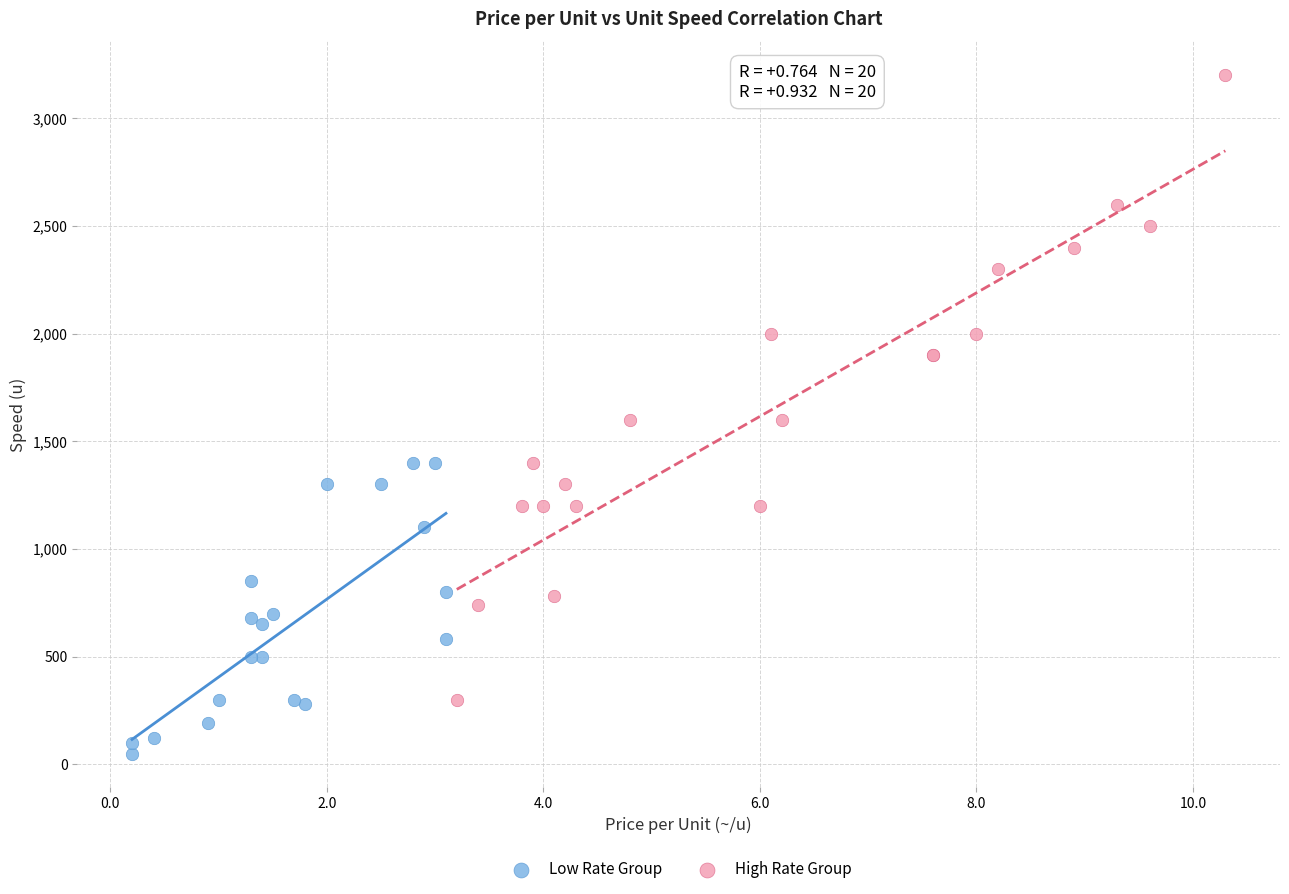

Which series reaches the minimum Y coordinate?

Low Rate Group